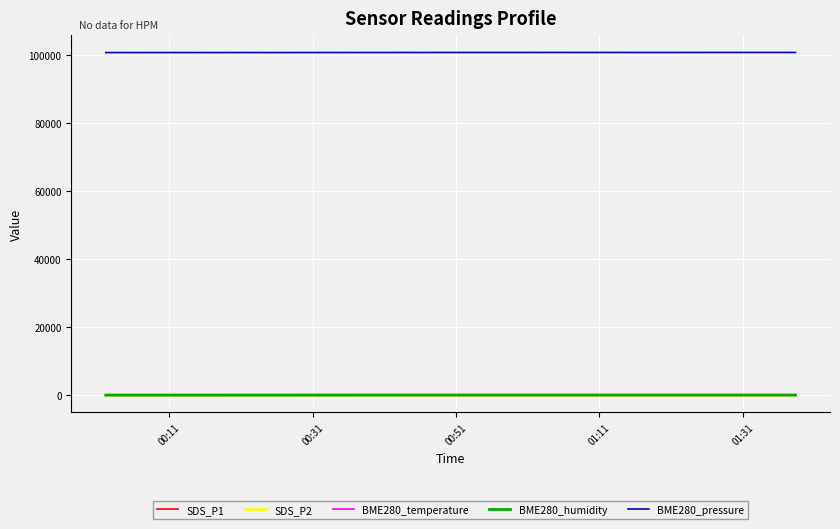

True or false: SDS_P1 and BME280_pressure cross at least once.

False